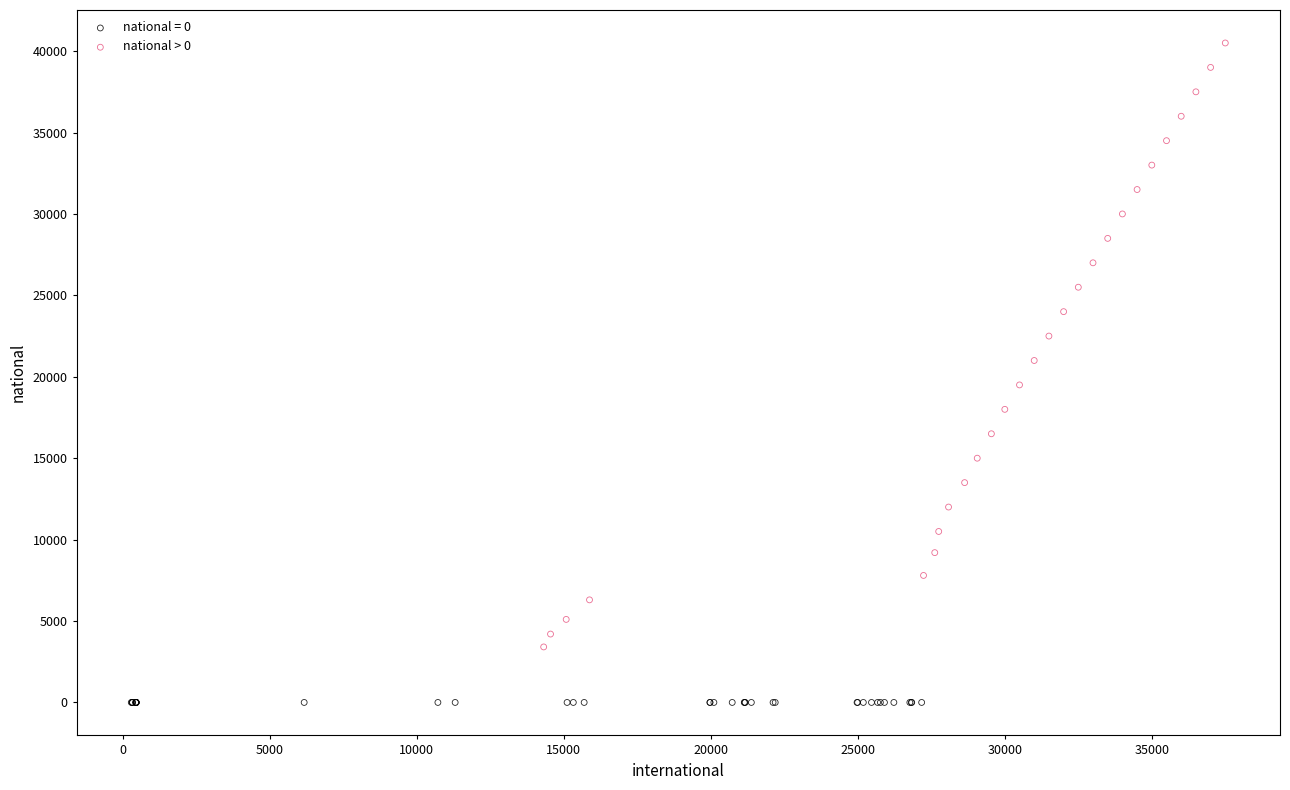

Which series contains the highest Y value?

national > 0